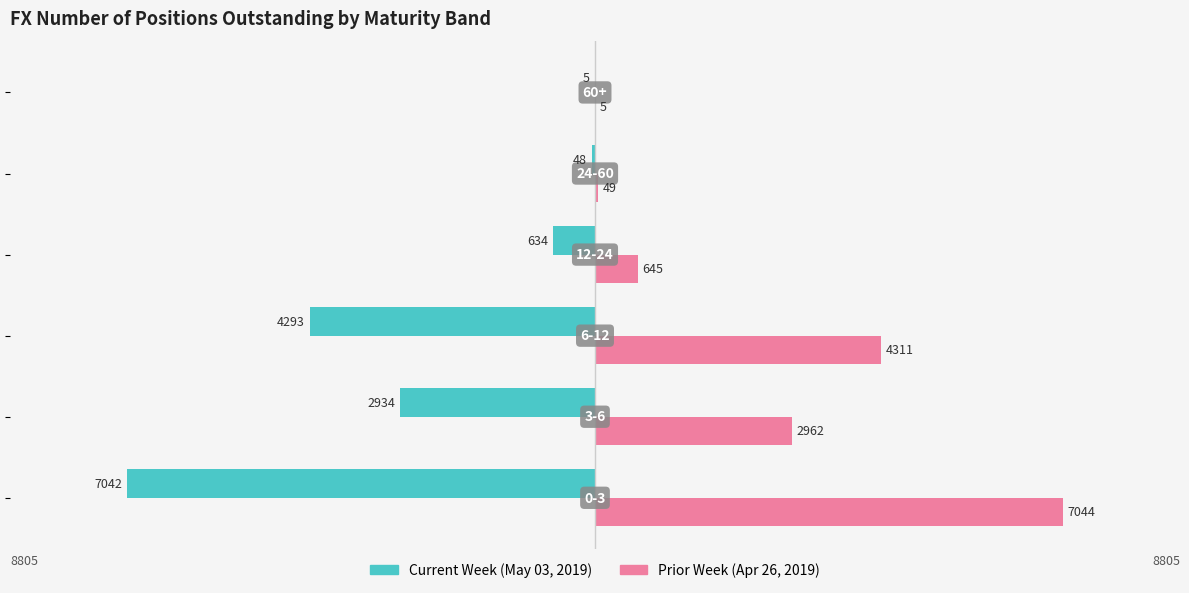

What is the maximum value shown in the chart?

7044